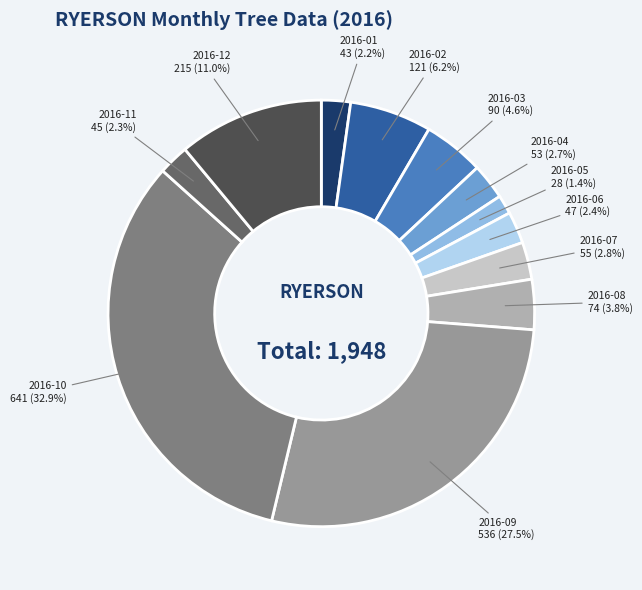

How much of the chart is everything except 2016-07?

97.2%